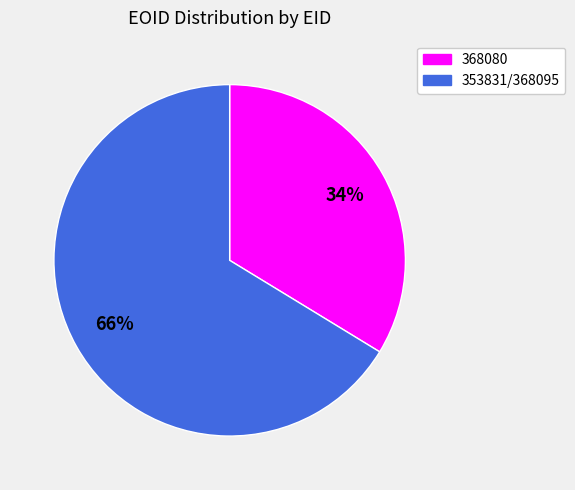

How many segments does this pie chart have?

2